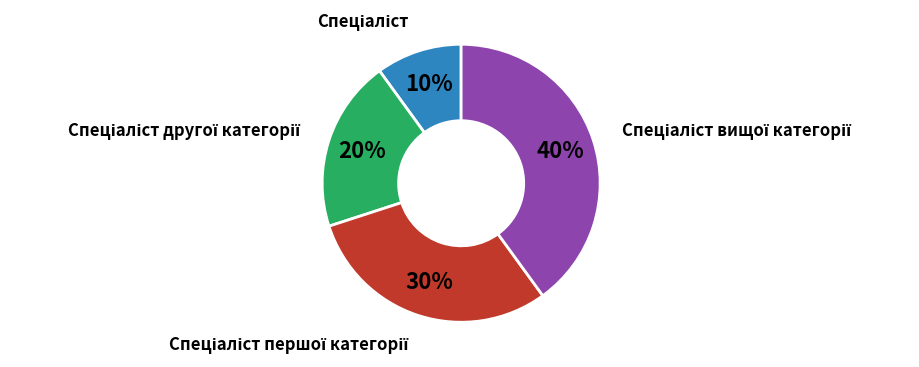

To the nearest percent, what is the average slice percentage?

25%